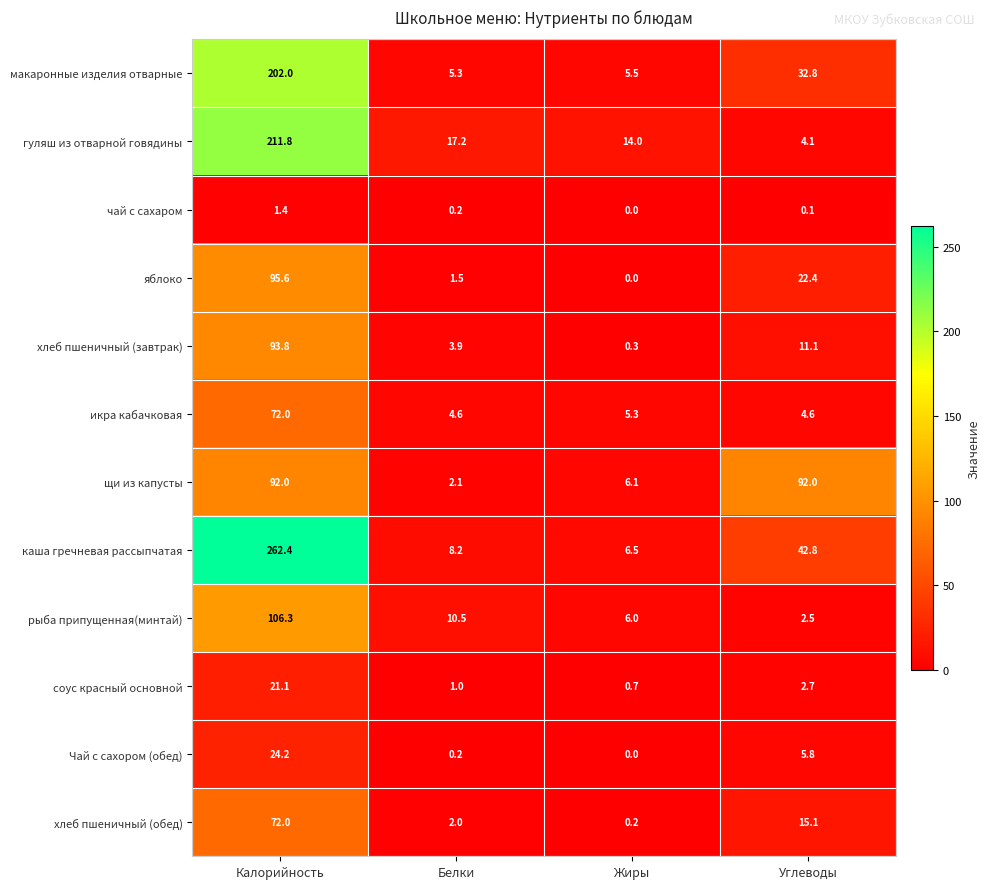

At which category is the sum across all series the highest?

Калорийность